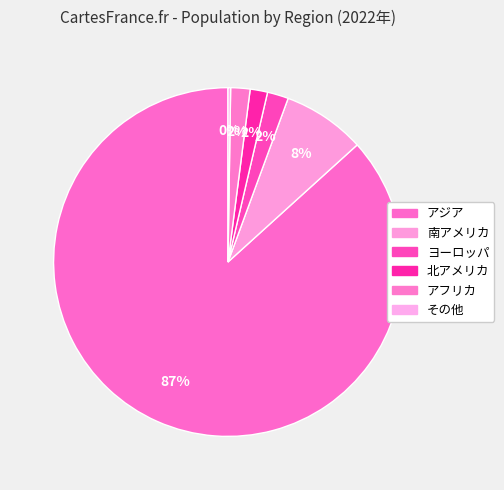

What is the change in value from 南アメリカ to その他?

-7.4